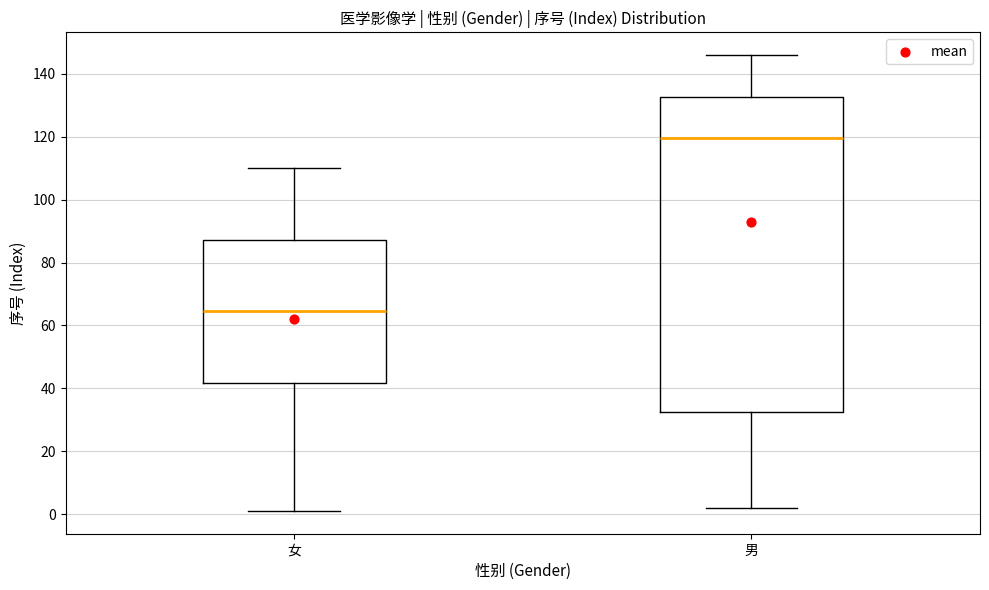

Reading left to right, read every box against the y-axis: the position of its median line, the range the box covers, and the ends of its whiskers. The values are not printed on the chart, so give them approximately, as read against the axis.

女: median 64, box 42 to 88, whiskers 2 to 110
男: median 120, box 32 to 132, whiskers 2 to 146